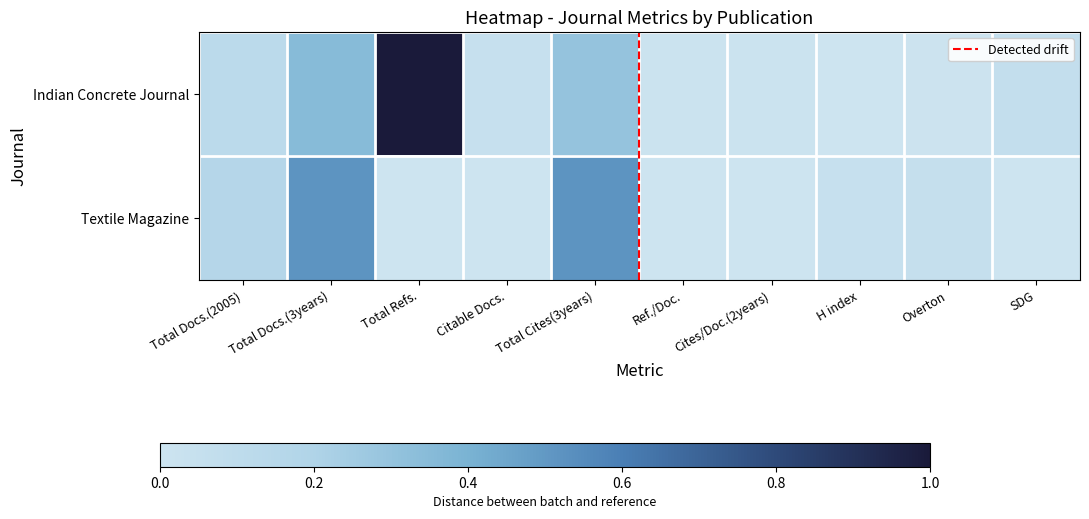

At which label does Textile Magazine reach its peak?

Total Docs.(3years)